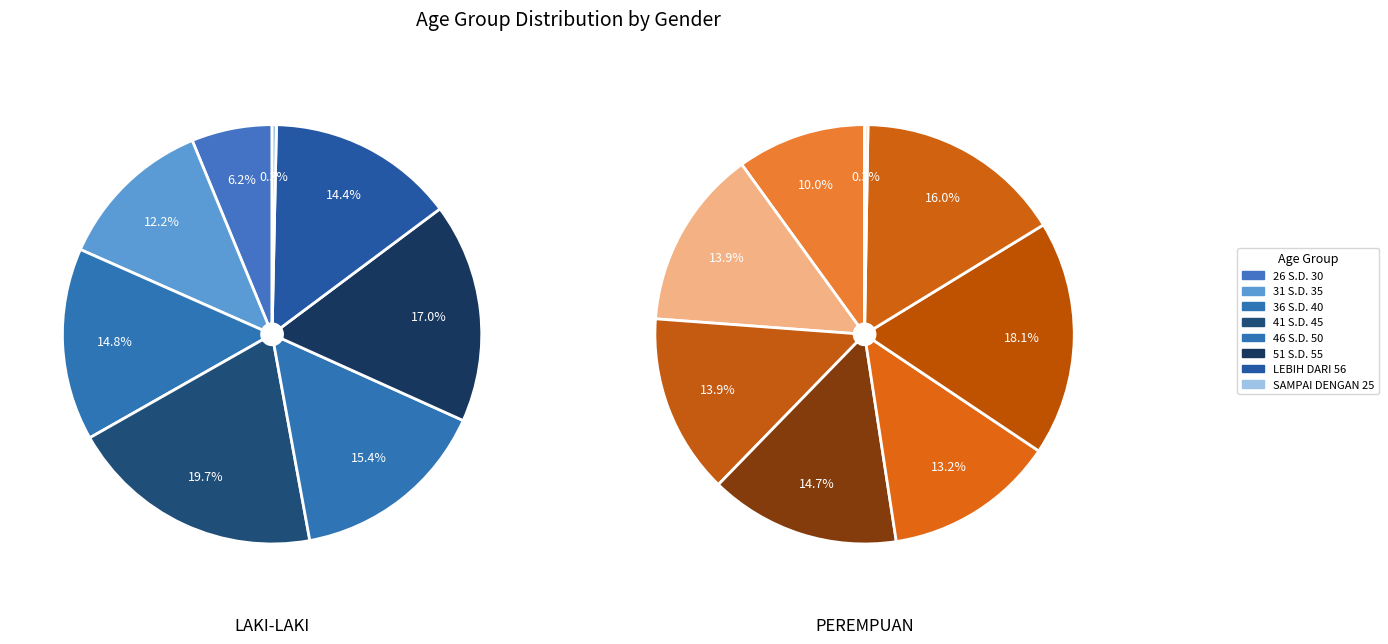

How many slices are in this pie chart?

8